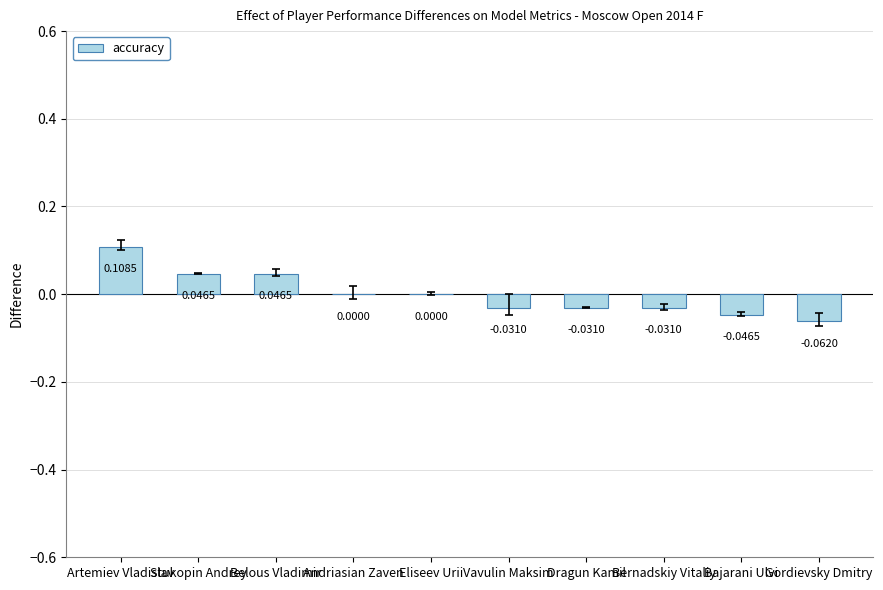

At which label does the data first exceed 0?

Artemiev Vladislav